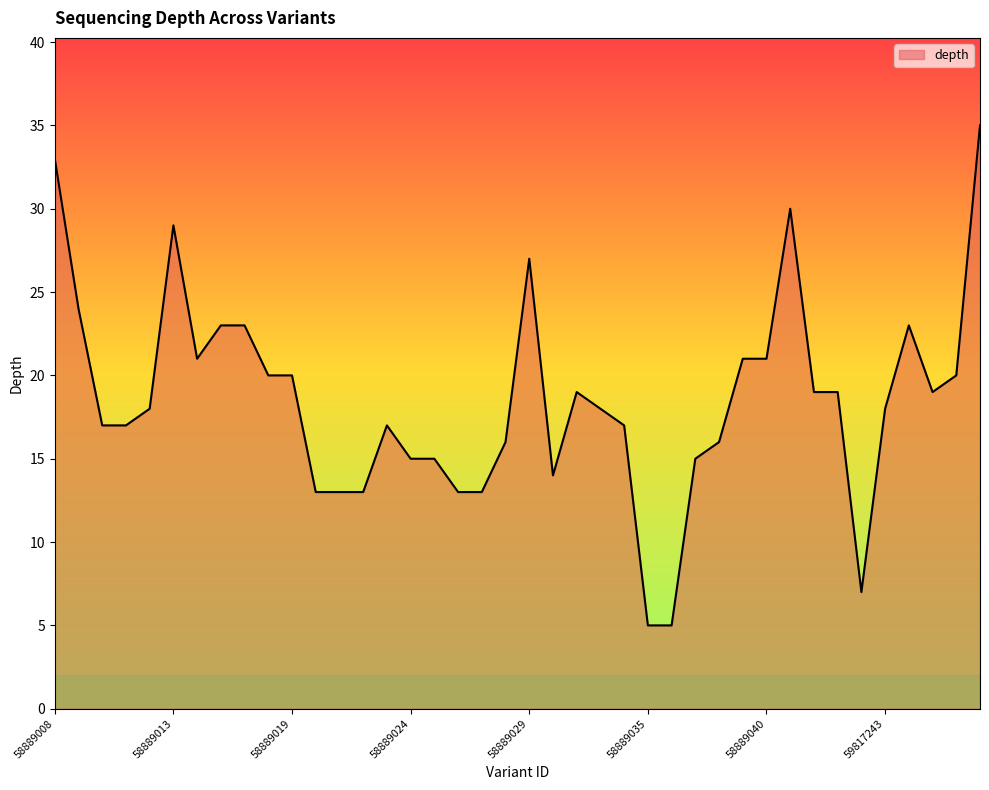

What is the greatest value displayed?

35